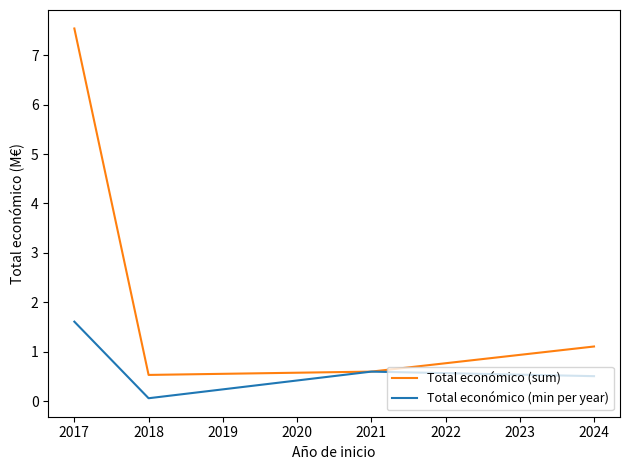

Is it true that Total económico (sum) equals 1.9 at 2024?

False